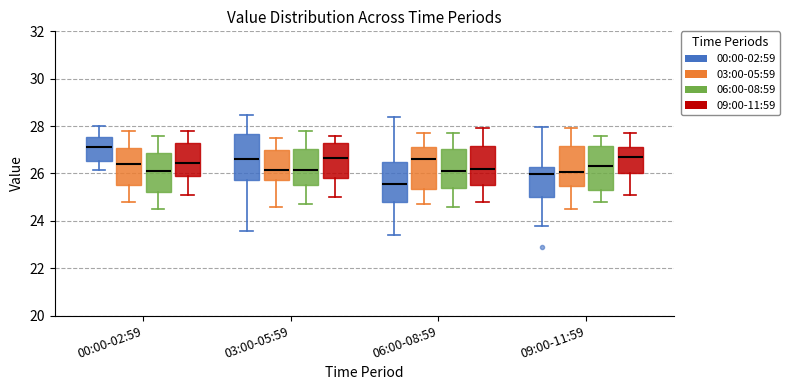

Reading left to right, transcribe this box plot: for each box, give where its median line is, the range the box spans, and where its two whiskers end, as read against the y-axis. The values are not printed on the chart, so give them approximately, as read against the axis.

00:00-02:59 (00:00-02:59): median 27.2, box 26.6 to 27.6, whiskers 26.2 to 28.0
00:00-02:59 (03:00-05:59): median 26.4, box 25.6 to 27.0, whiskers 24.8 to 27.8
00:00-02:59 (06:00-08:59): median 26.2, box 25.2 to 26.8, whiskers 24.6 to 27.6
00:00-02:59 (09:00-11:59): median 26.4, box 26.0 to 27.2, whiskers 25.2 to 27.8
03:00-05:59 (00:00-02:59): median 26.6, box 25.8 to 27.6, whiskers 23.6 to 28.4
03:00-05:59 (03:00-05:59): median 26.2, box 25.8 to 27.0, whiskers 24.6 to 27.6
03:00-05:59 (06:00-08:59): median 26.2, box 25.6 to 27.0, whiskers 24.8 to 27.8
03:00-05:59 (09:00-11:59): median 26.6, box 25.8 to 27.2, whiskers 25.0 to 27.6
06:00-08:59 (00:00-02:59): median 25.6, box 24.8 to 26.6, whiskers 23.4 to 28.4
06:00-08:59 (03:00-05:59): median 26.6, box 25.4 to 27.2, whiskers 24.8 to 27.8
06:00-08:59 (06:00-08:59): median 26.2, box 25.4 to 27.0, whiskers 24.6 to 27.8
06:00-08:59 (09:00-11:59): median 26.2, box 25.6 to 27.2, whiskers 24.8 to 28.0
09:00-11:59 (00:00-02:59): median 26.0, box 25.0 to 26.2, whiskers 23.8 to 28.0
09:00-11:59 (03:00-05:59): median 26.0, box 25.4 to 27.2, whiskers 24.6 to 28.0
09:00-11:59 (06:00-08:59): median 26.4, box 25.4 to 27.2, whiskers 24.8 to 27.6
09:00-11:59 (09:00-11:59): median 26.8, box 26.0 to 27.2, whiskers 25.2 to 27.8